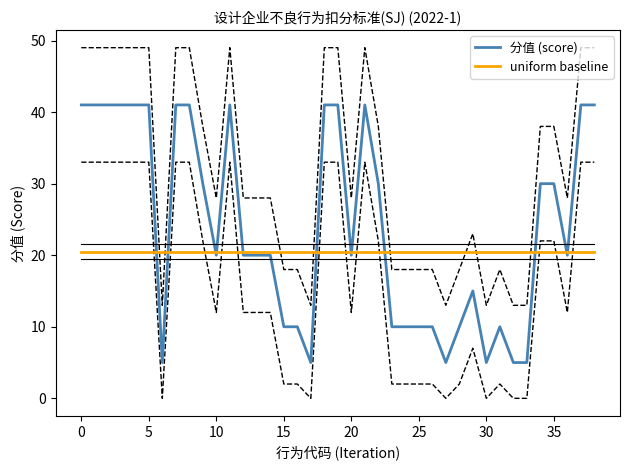

Does the chart have visible grid lines?

No